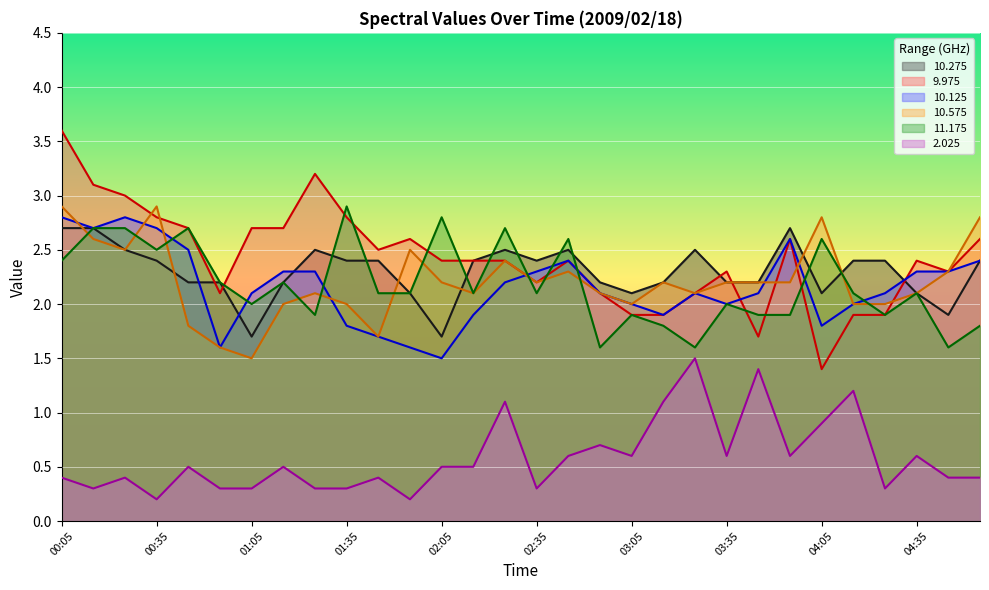

What is the difference between the maximum and minimum values in the 9.975 series?

2.2